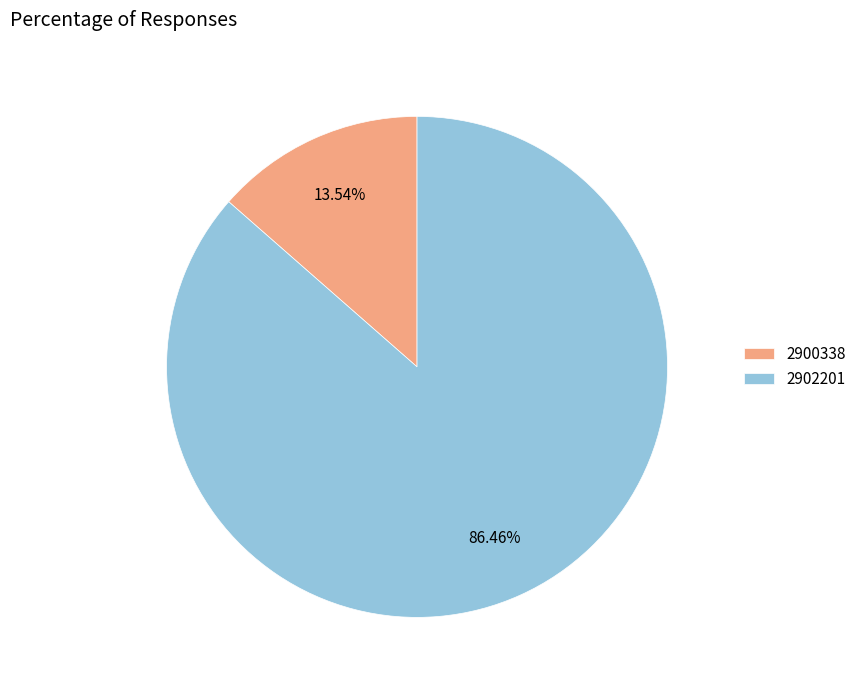

Between 2900338 and 2902201, which is larger?

2902201